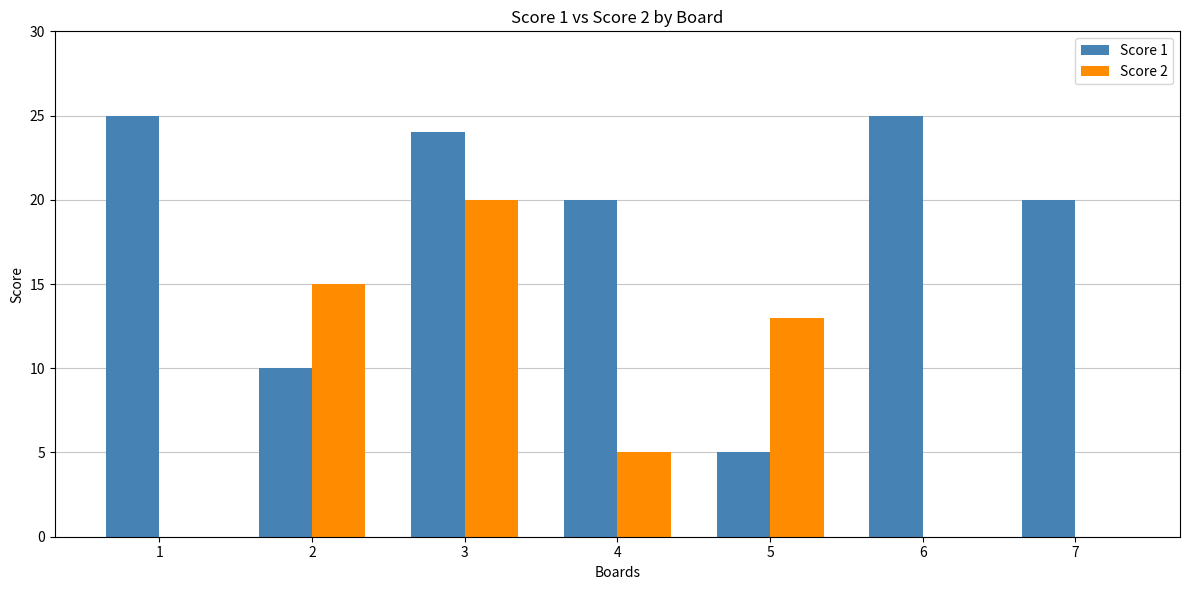

How many series are shown in this chart?

2